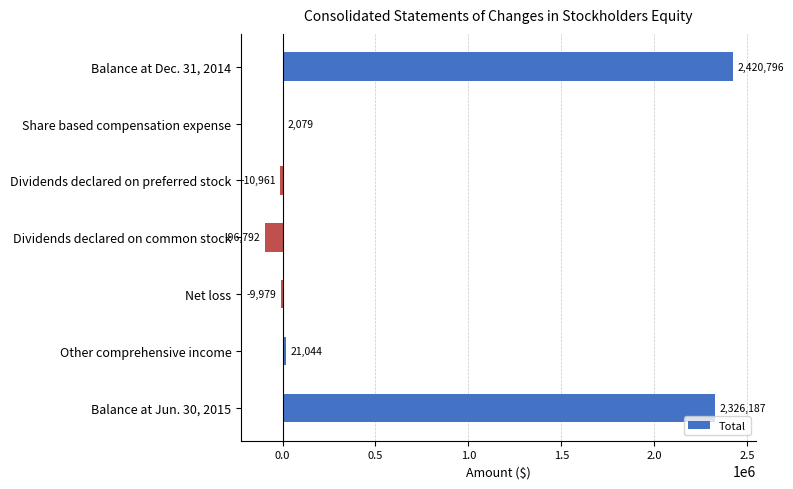

At which category does the chart reach its peak across all series?

Balance at Dec. 31, 2014